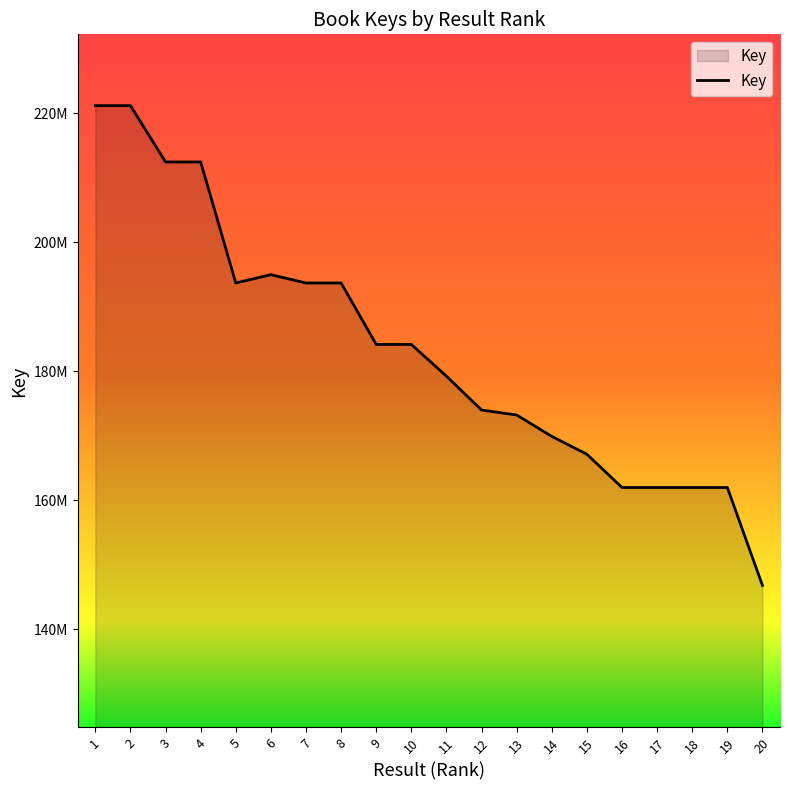

True or false: there are more than 2 points higher than both neighbors.

True